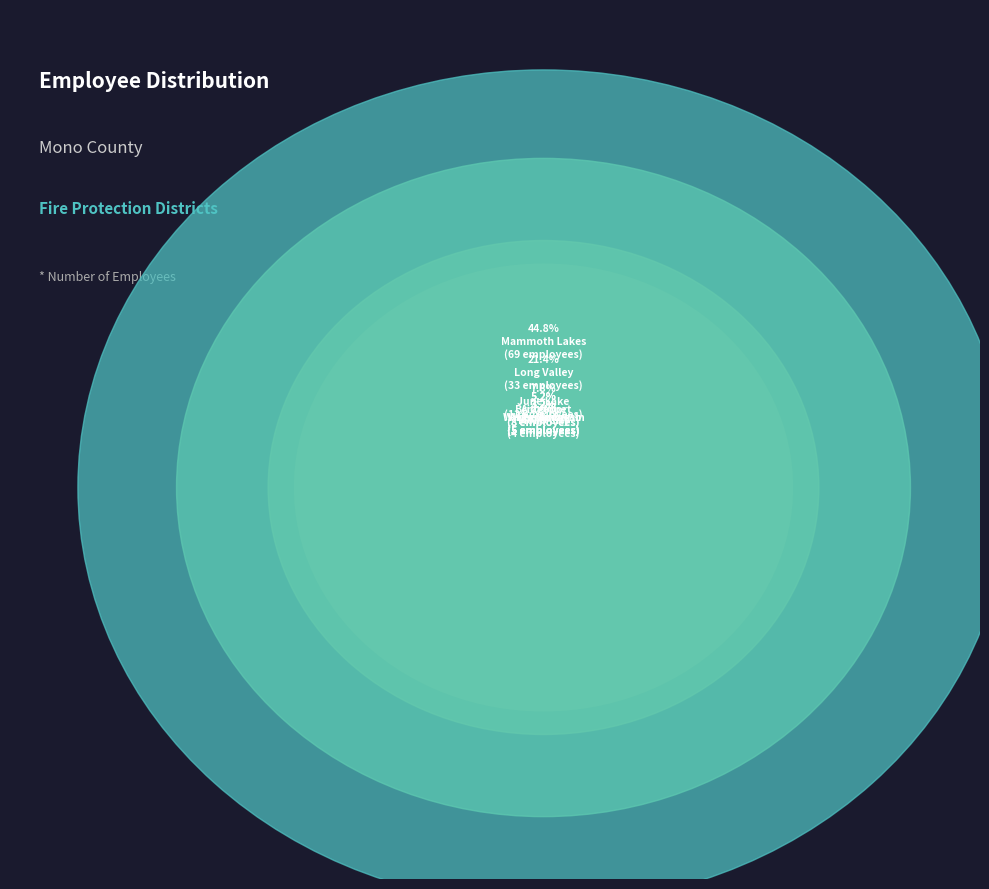

Between Mono City Fire Protection District and Long Valley Fire Protection District, which is larger?

Long Valley Fire Protection District